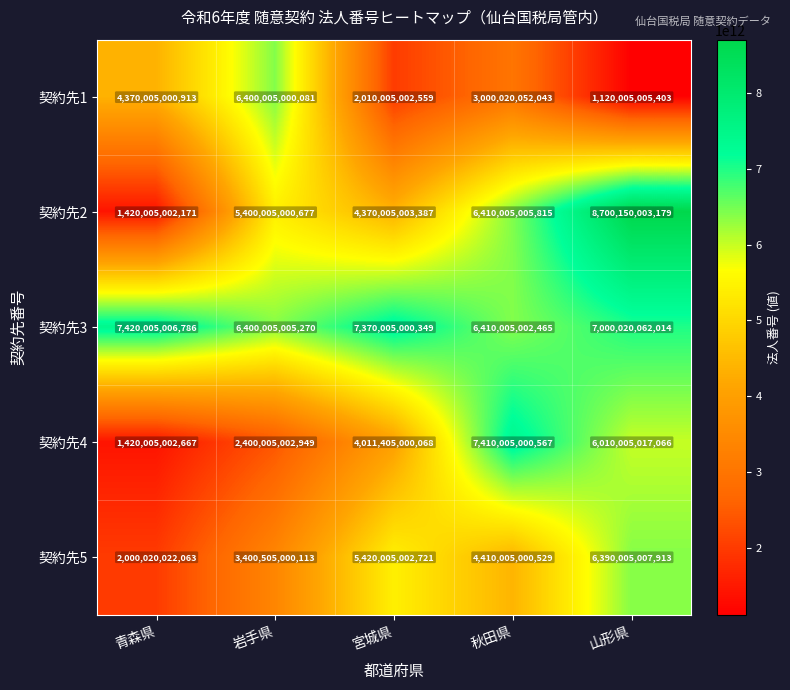

Where is 契約先2 nearest to the value 5060077502675?

岩手県